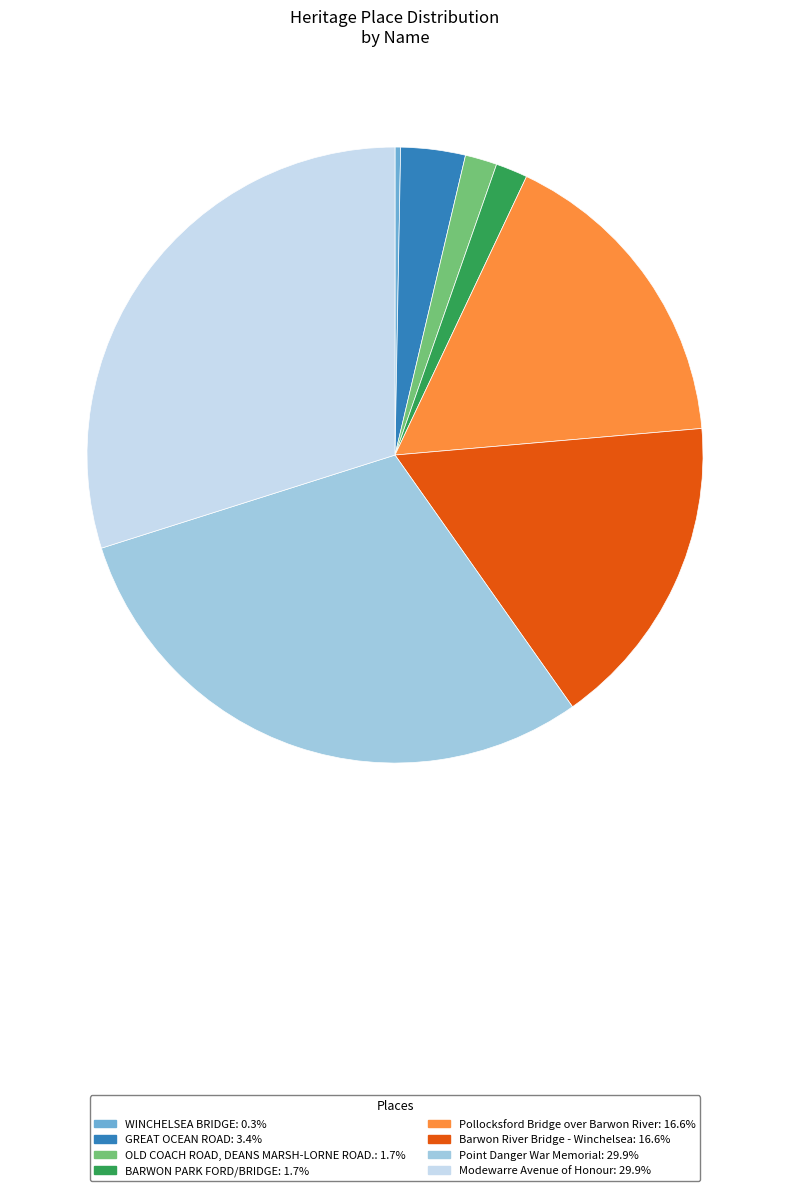

Do WINCHELSEA BRIDGE: 0.3% and GREAT OCEAN ROAD: 3.4% together represent more than half of the pie?

No